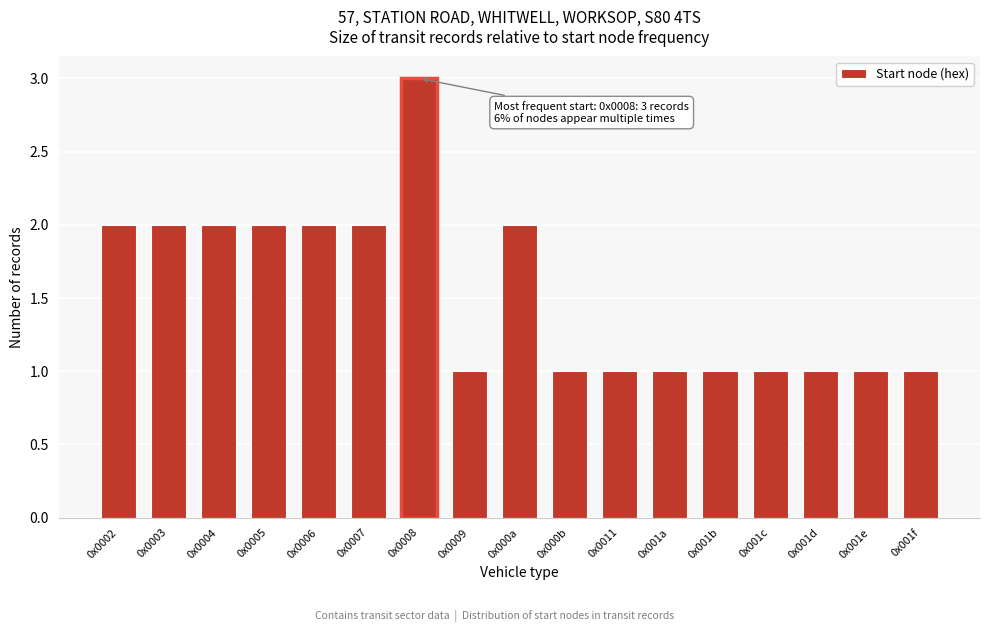

Reading left to right, transcribe all the data shown in this chart.

2	2	2	2	2	2	3	1	2	1	1	1	1	1	1	1	1